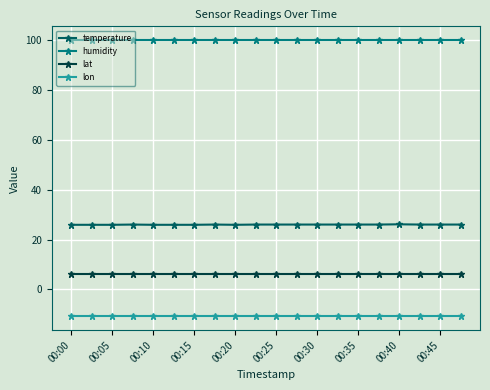

What is the average value of the humidity series?

99.9